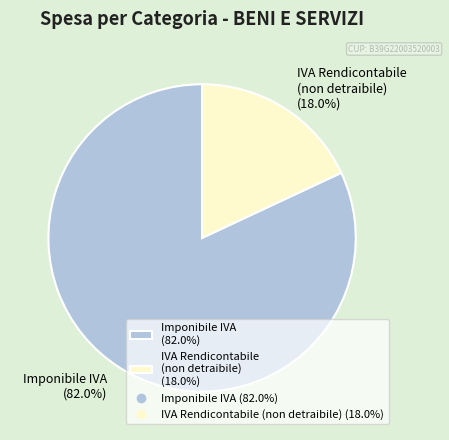

What portion of the pie excludes IVA Rendicontabile (non detraibile) (18.0%)?

82.0%